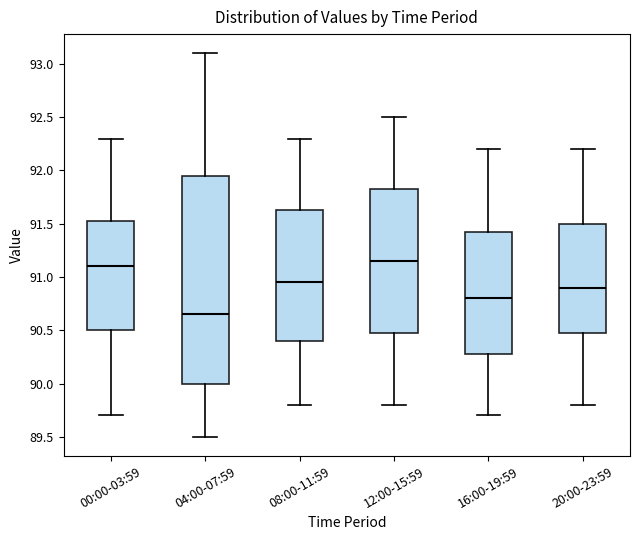

Which box has the lowest median line?

04:00-07:59